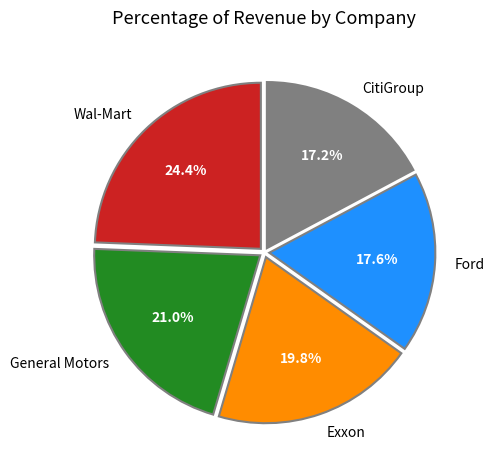

What is the largest slice in the pie chart?

Wal-Mart